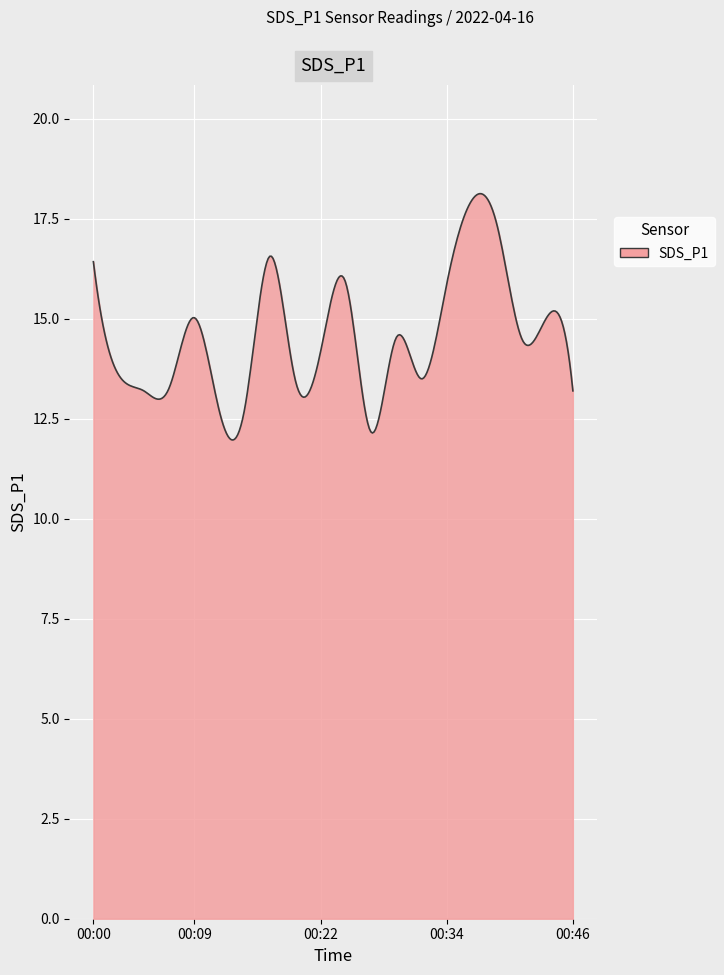

What is the minimum value shown in the chart?

12.0